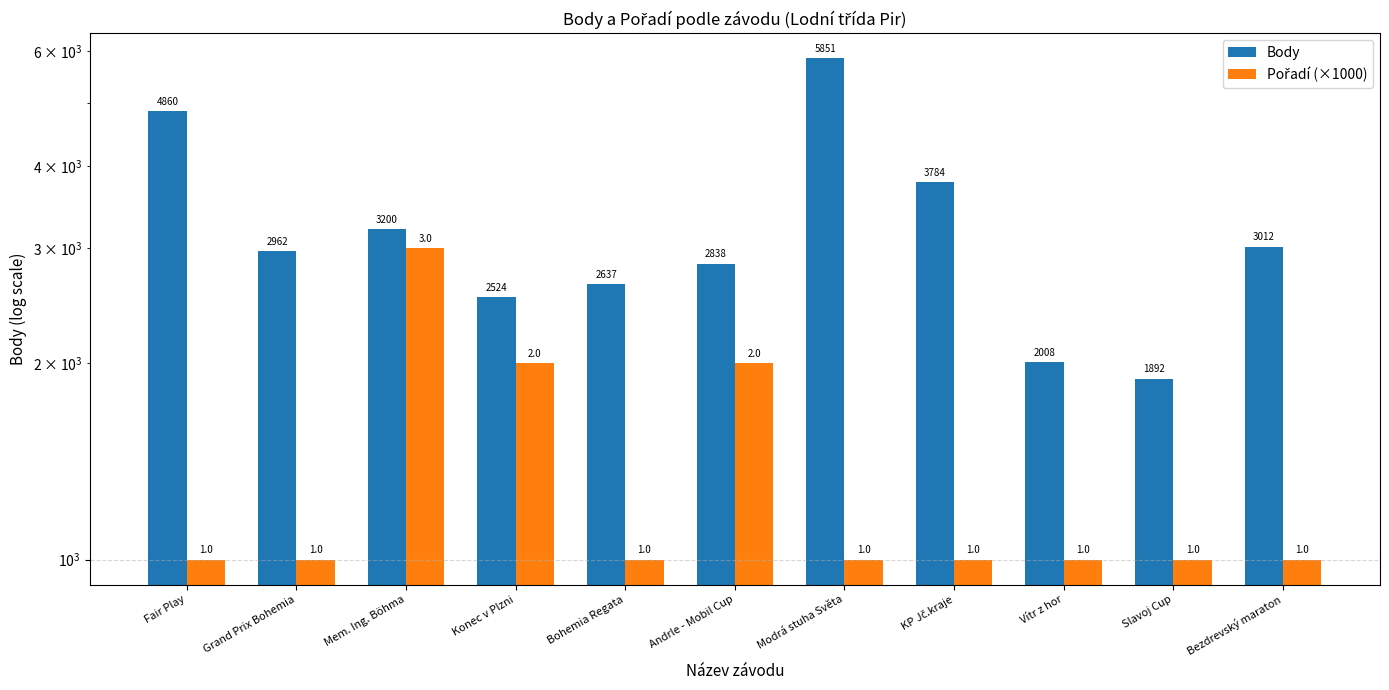

What is the sum of the Body values at Bohemia Regata and Mem. Ing. Böhma?

5837